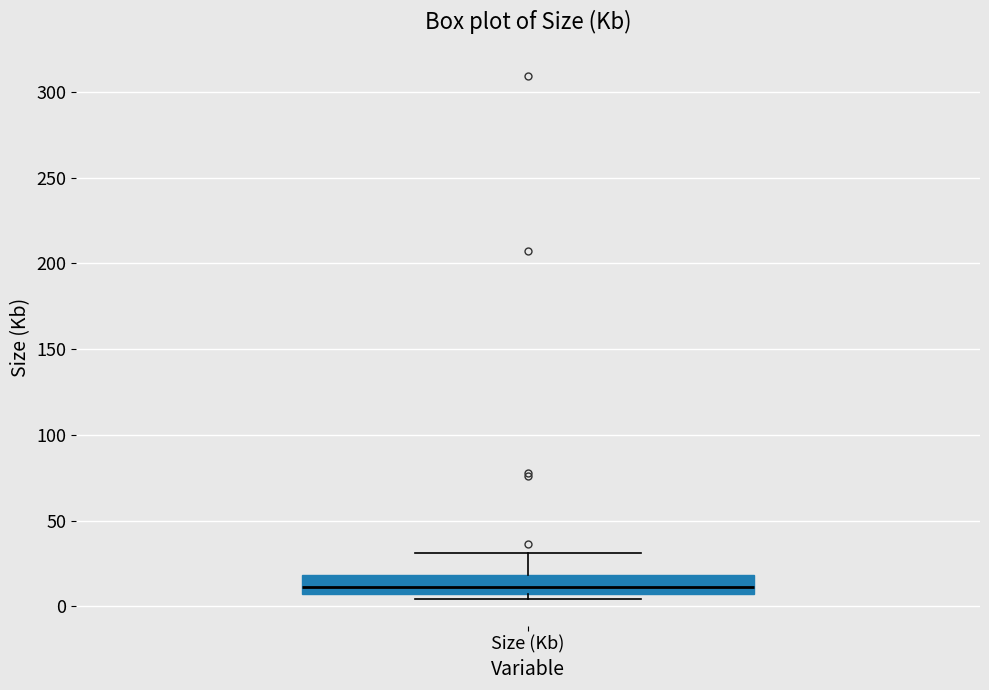

Read this box plot against the y-axis: the position of the median line, the range covered by the box, and the ends of both whiskers. The values are not printed on the chart, so give them approximately, as read against the axis.

median 10, box 5 to 20, whiskers 5 (just below the box's lower edge) to 30